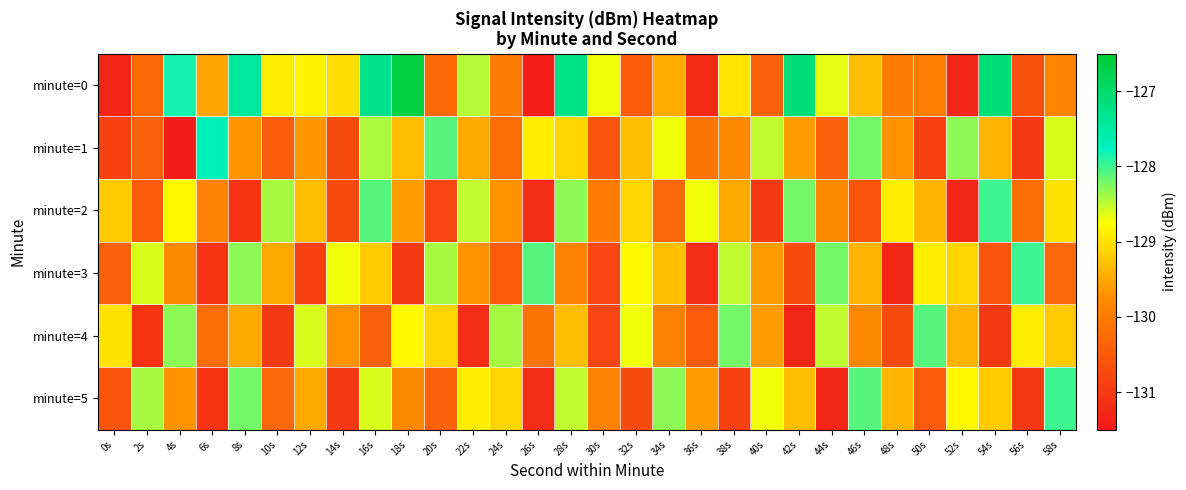

Reading left to right, list all the values displayed in this chart.

minute=0: 0s=-131.3	2s=-130.3	4s=-127.8	6s=-129.5	8s=-127.4	10s=-128.9	12s=-128.9	14s=-129.0	16s=-127.3	18s=-126.7	20s=-130.3	22s=-128.5	24s=-130.0	26s=-131.4	28s=-127.2	30s=-128.7	32s=-130.5	34s=-129.5	36s=-131.2	38s=-129.0	40s=-130.4	42s=-127.1	44s=-128.7	46s=-129.3	48s=-130.0	50s=-129.9	52s=-131.2	54s=-127.1	56s=-130.7	58s=-129.9
minute=1: 0s=-130.9	2s=-130.4	4s=-131.4	6s=-127.7	8s=-129.7	10s=-130.5	12s=-129.7	14s=-130.7	16s=-128.4	18s=-129.3	20s=-128.1	22s=-129.5	24s=-130.2	26s=-128.9	28s=-129.1	30s=-130.6	32s=-129.3	34s=-128.7	36s=-130.1	38s=-129.8	40s=-128.5	42s=-129.6	44s=-130.4	46s=-128.2	48s=-129.7	50s=-130.9	52s=-128.3	54s=-129.4	56s=-131.0	58s=-128.6
minute=2: 0s=-129.2	2s=-130.5	4s=-128.8	6s=-129.9	8s=-131.1	10s=-128.4	12s=-129.3	14s=-130.7	16s=-128.1	18s=-129.6	20s=-130.8	22s=-128.5	24s=-129.7	26s=-131.2	28s=-128.3	30s=-130.0	32s=-129.1	34s=-130.3	36s=-128.7	38s=-129.5	40s=-131.0	42s=-128.2	44s=-129.8	46s=-130.6	48s=-128.9	50s=-129.4	52s=-131.3	54s=-128.0	56s=-130.2	58s=-129.0
minute=3: 0s=-130.4	2s=-128.6	4s=-129.8	6s=-131.1	8s=-128.3	10s=-129.5	12s=-130.9	14s=-128.7	16s=-129.2	18s=-131.0	20s=-128.4	22s=-129.7	24s=-130.5	26s=-128.1	28s=-129.9	30s=-130.8	32s=-128.8	34s=-129.3	36s=-131.2	38s=-128.5	40s=-129.6	42s=-130.7	44s=-128.2	46s=-129.4	48s=-131.3	50s=-128.9	52s=-129.1	54s=-130.6	56s=-128.0	58s=-130.3
minute=4: 0s=-129.0	2s=-131.1	4s=-128.3	6s=-130.2	8s=-129.5	10s=-131.0	12s=-128.6	14s=-129.7	16s=-130.4	18s=-128.8	20s=-129.1	22s=-131.2	24s=-128.4	26s=-130.1	28s=-129.3	30s=-130.8	32s=-128.7	34s=-129.9	36s=-130.5	38s=-128.2	40s=-129.6	42s=-131.3	44s=-128.5	46s=-129.8	48s=-130.7	50s=-128.1	52s=-129.4	54s=-131.0	56s=-128.9	58s=-129.2
minute=5: 0s=-130.6	2s=-128.4	4s=-129.7	6s=-131.1	8s=-128.2	10s=-130.3	12s=-129.5	14s=-131.0	16s=-128.6	18s=-129.8	20s=-130.4	22s=-128.9	24s=-129.1	26s=-131.2	28s=-128.5	30s=-129.9	32s=-130.7	34s=-128.3	36s=-129.6	38s=-130.9	40s=-128.7	42s=-129.3	44s=-131.3	46s=-128.1	48s=-129.4	50s=-130.5	52s=-128.8	54s=-129.2	56s=-131.0	58s=-128.0